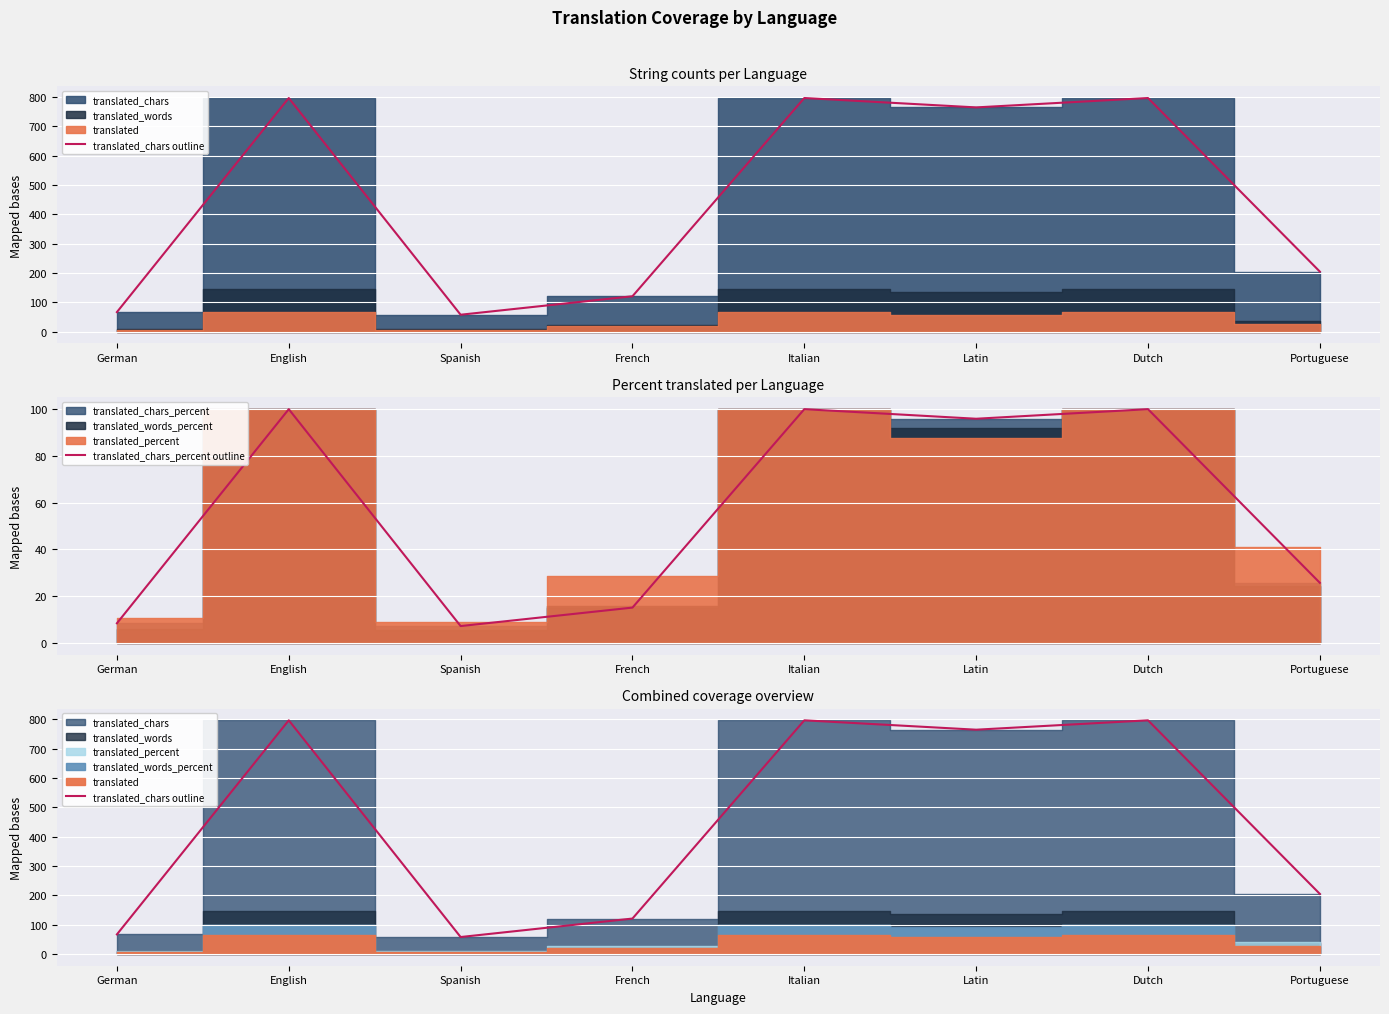

Between Portuguese and Spanish, which is larger?

Portuguese